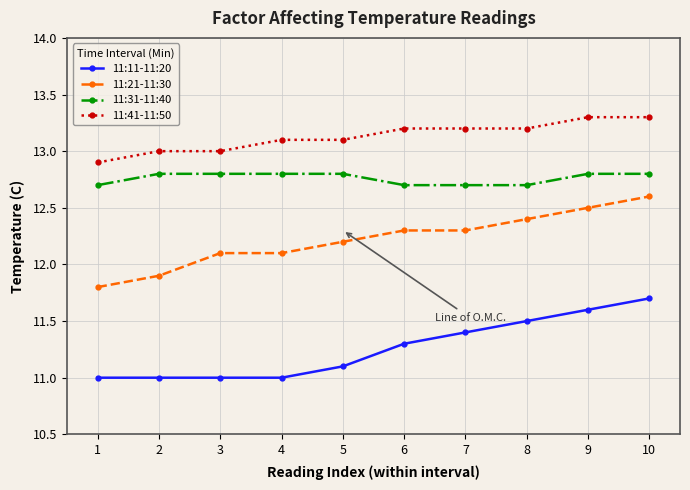

How many lines are shown in the chart?

4